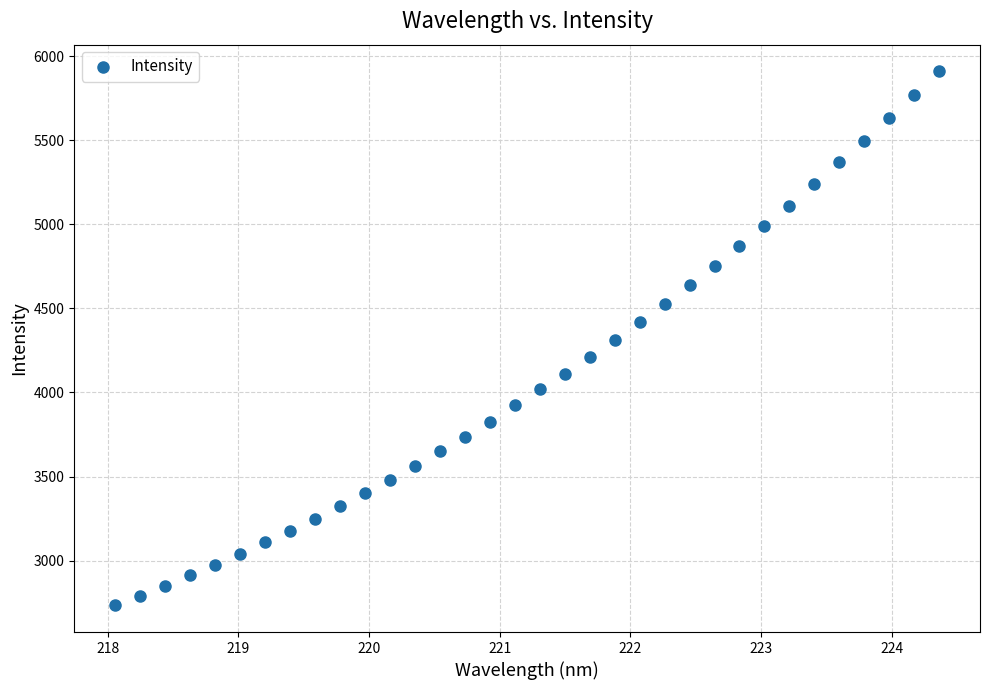

What is the range of X values (max minus min)?

6.3